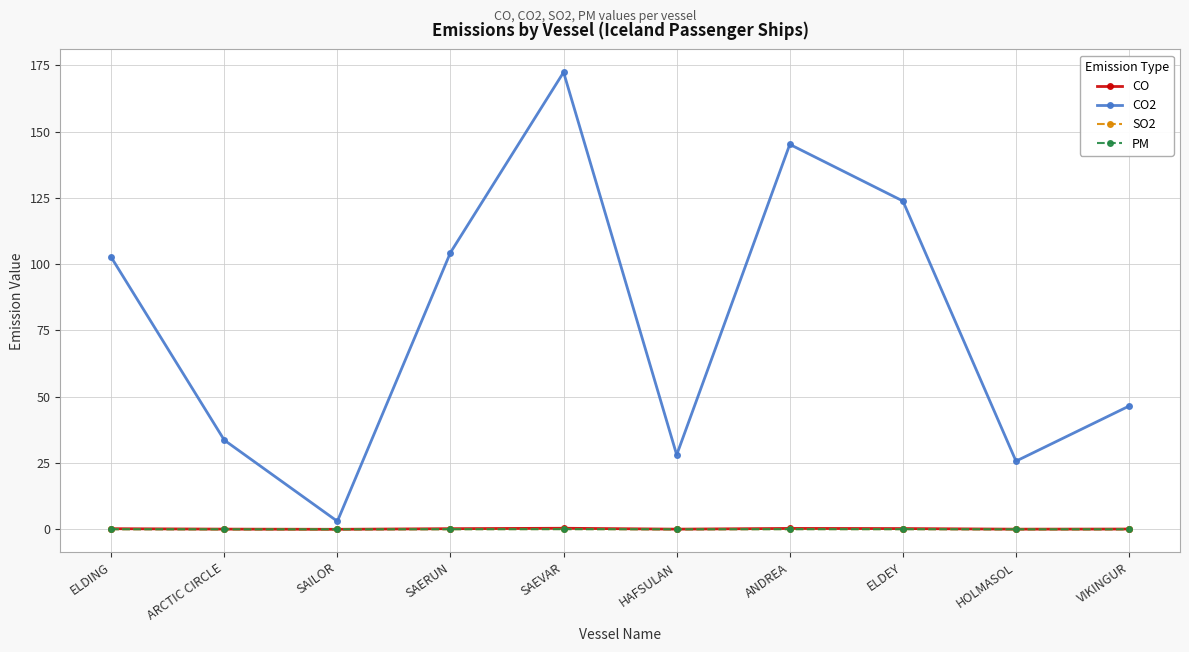

What is the greatest value displayed?

172.4